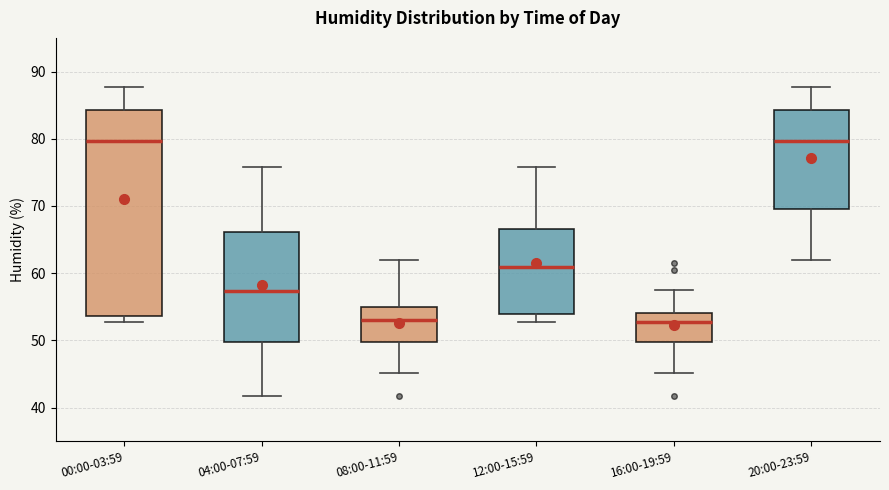

Where does the upper whisker of the box for 04:00-07:59 end on the y-axis? The values are not printed on the chart, so give them approximately, as read against the axis.

76